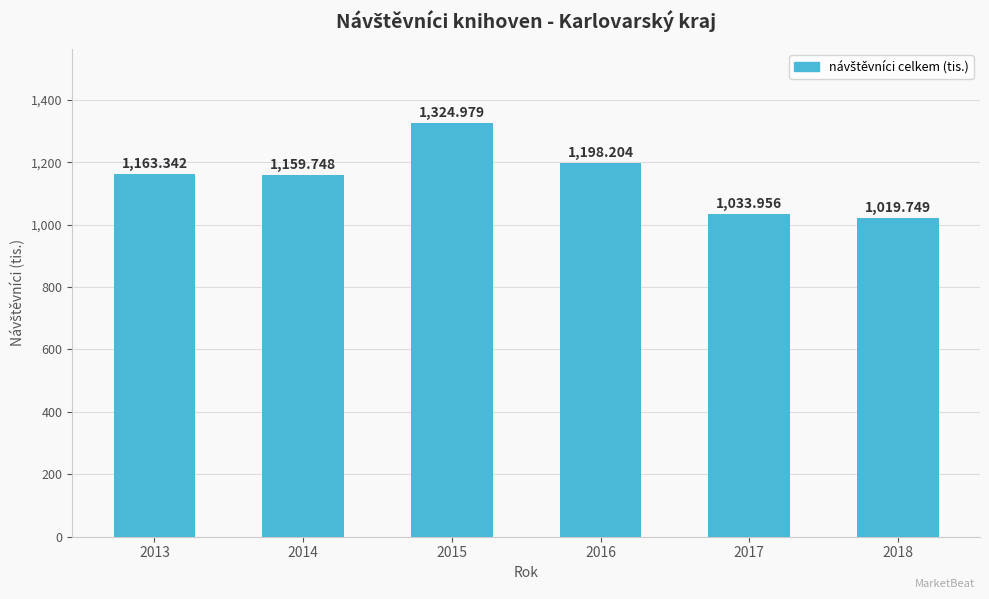

What is the value of the 5th bar from the left?

1034.0